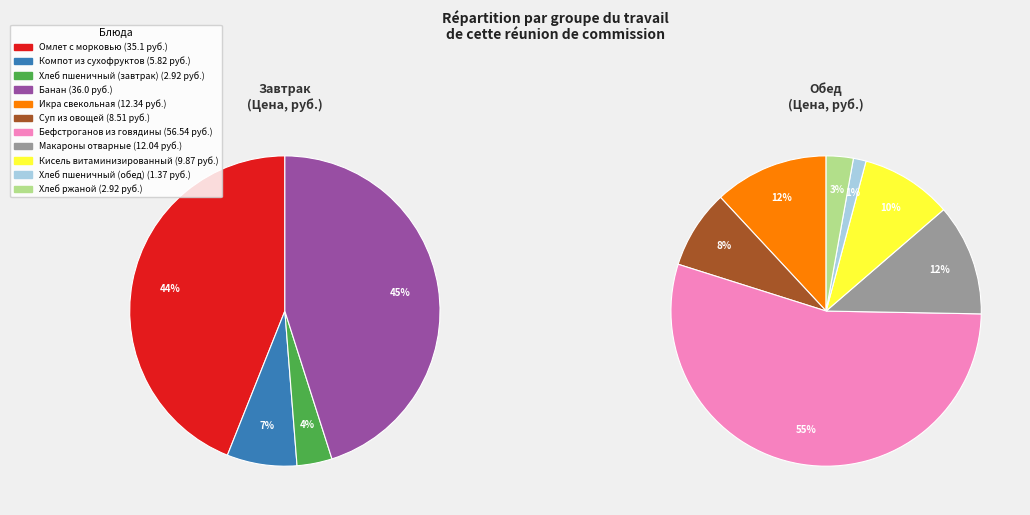

What is the change in value from Компот из сухофруктов to Макароны отварные?

+6.2